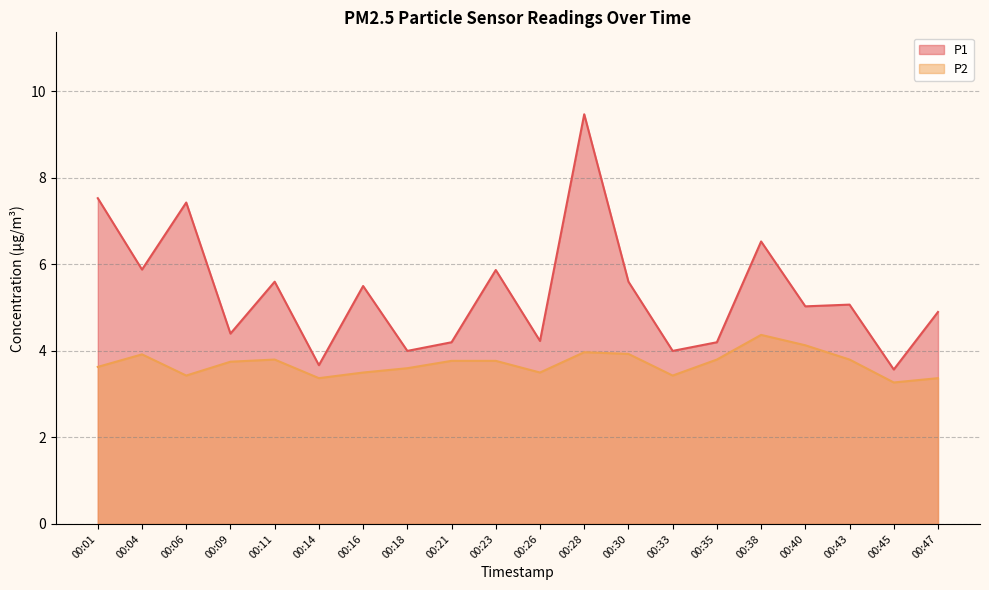

What is the value of the P2 point at the 2nd from the left?

3.9